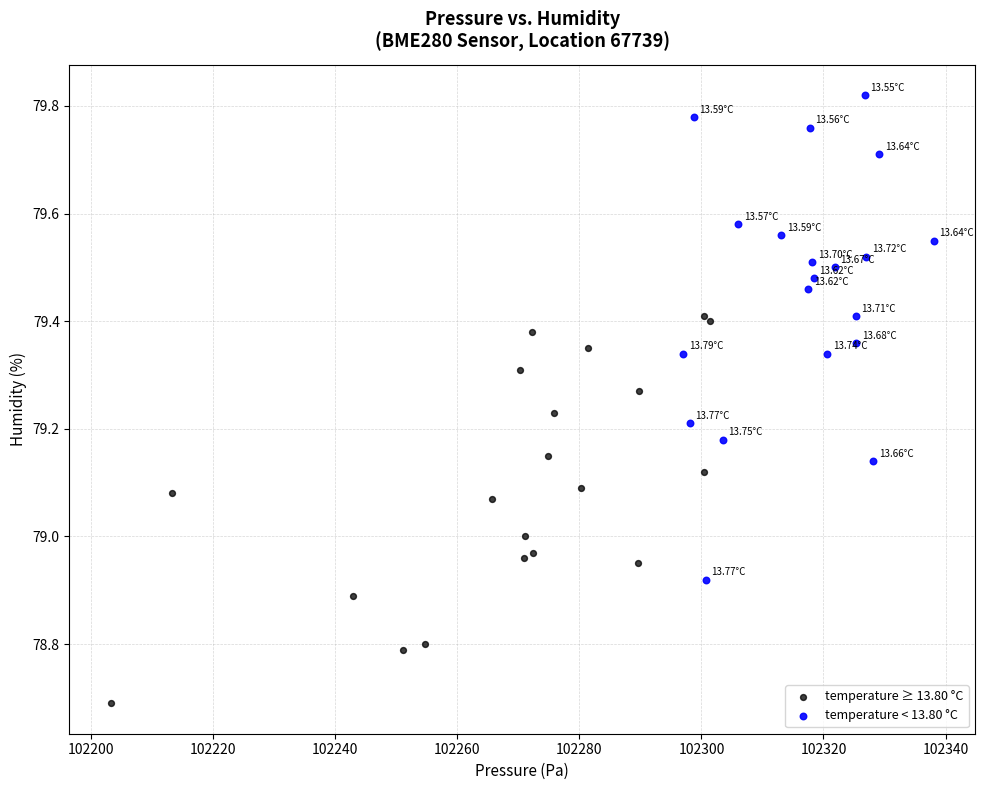

Which series reaches the maximum Y coordinate?

temperature < 13.80 °C